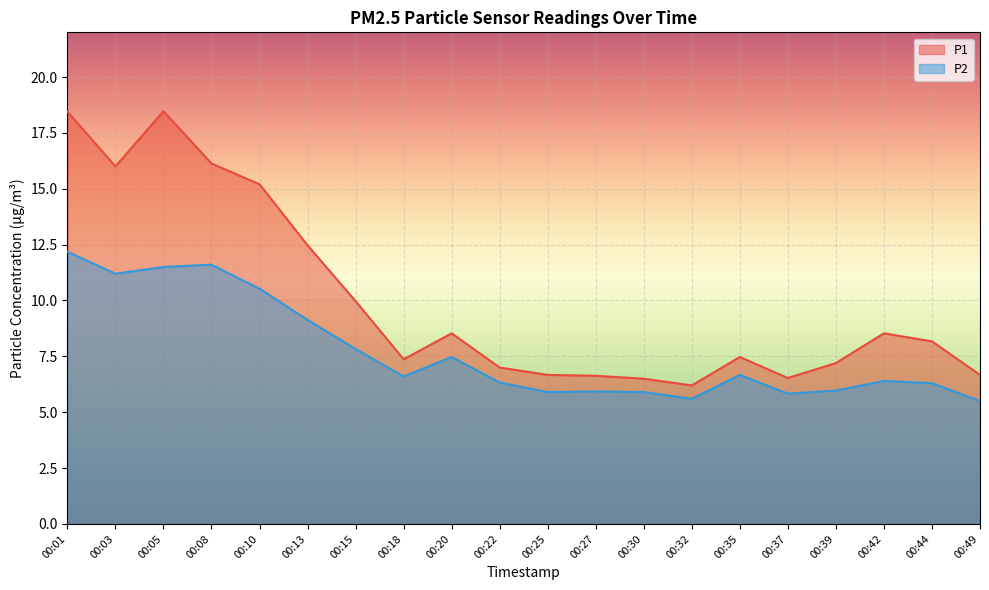

How many lines are shown in the chart?

2